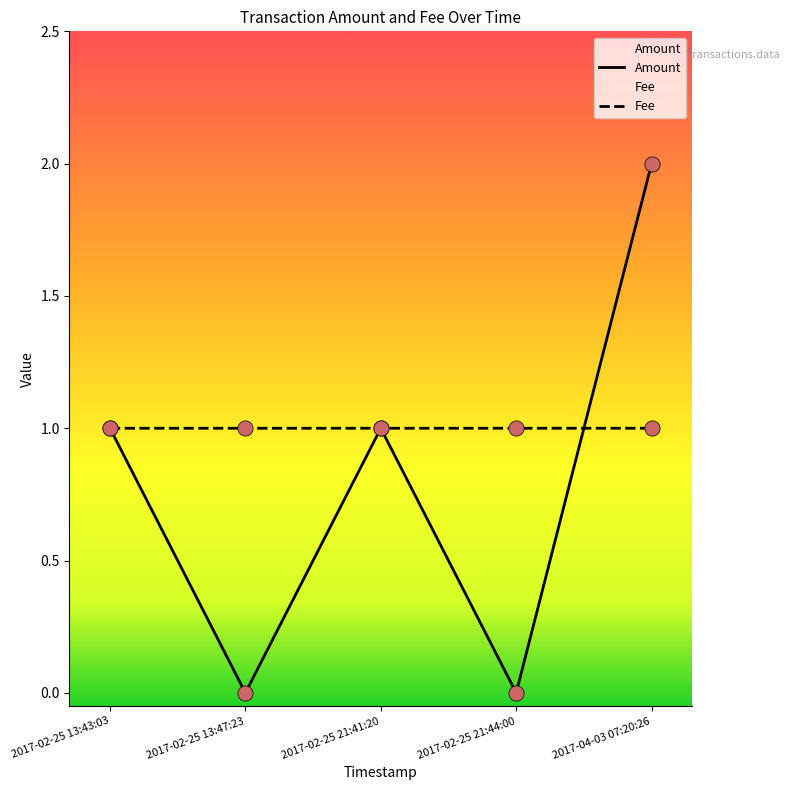

What is the total value across all series at 2017-02-25 21:44:00?

1.0